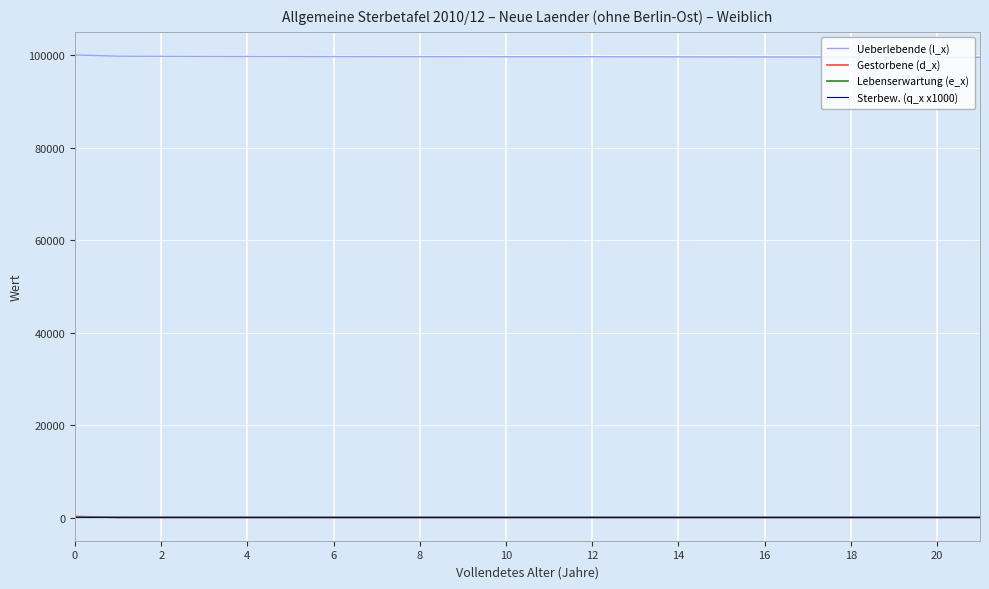

What is the highest value of the Ueberlebende (l_x) series?

100000.0